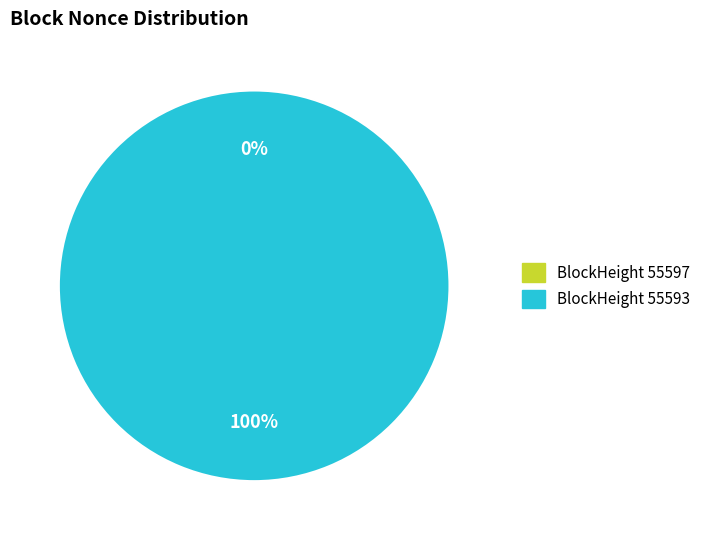

Which category has the smallest portion of the pie?

55597